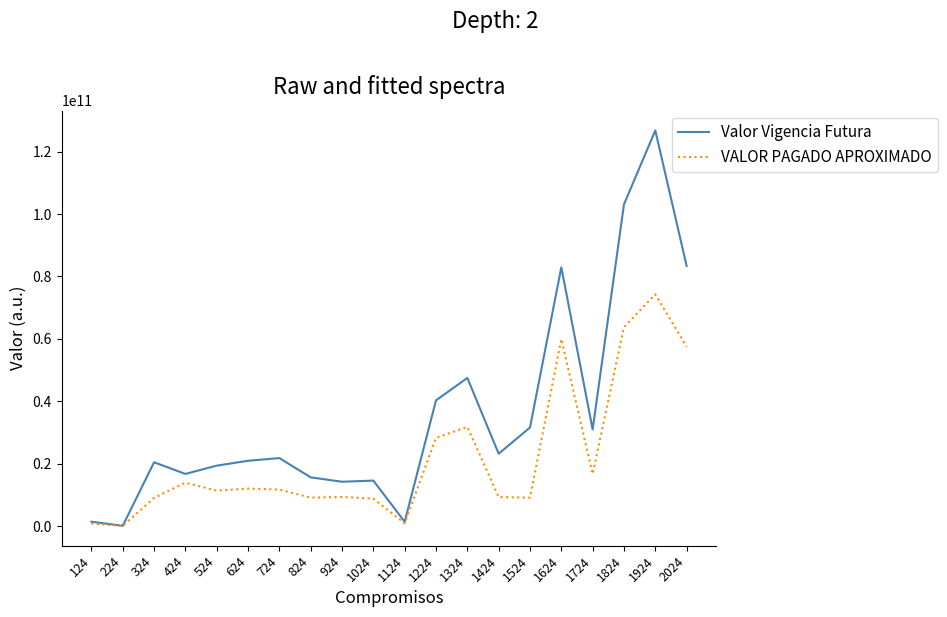

What are all the series names shown in the legend?

Valor Vigencia Futura, VALOR PAGADO APROXIMADO